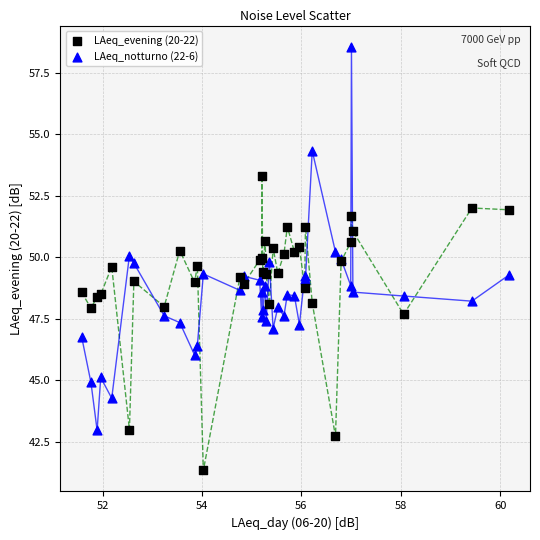

Which series contains the lowest Y value?

LAeq_evening (20-22)